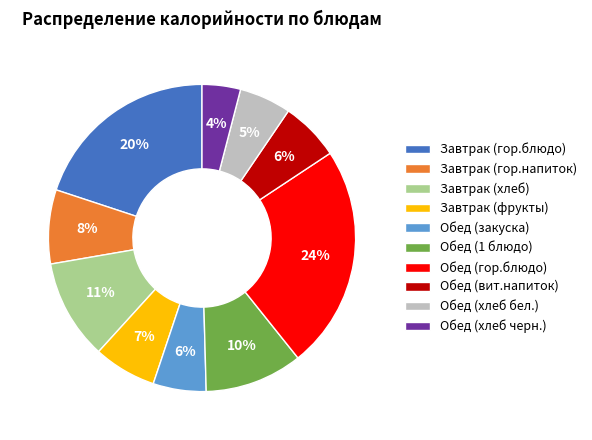

Is the sum of Обед (1 блюдо) and Завтрак (гор.блюдо) greater than half?

No